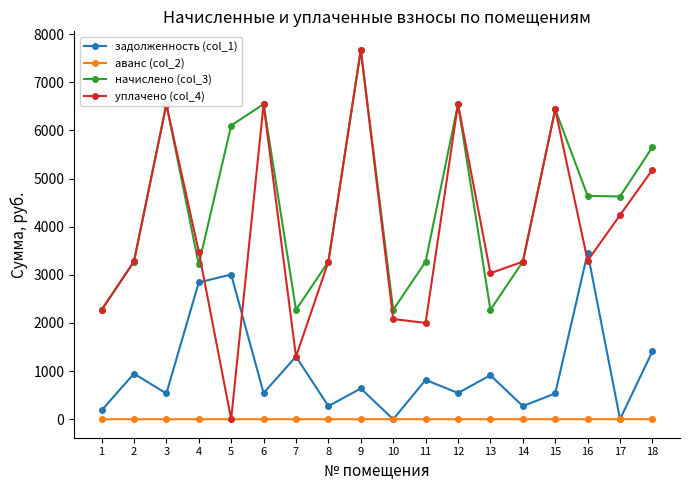

Does the chart display data point markers on the line(s)?

Yes